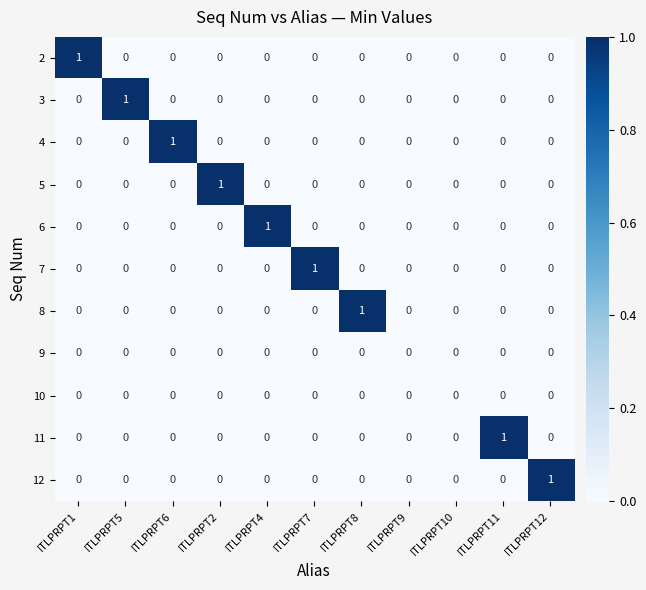

Which category has the highest value in the 12 series?

ITLPRPT12